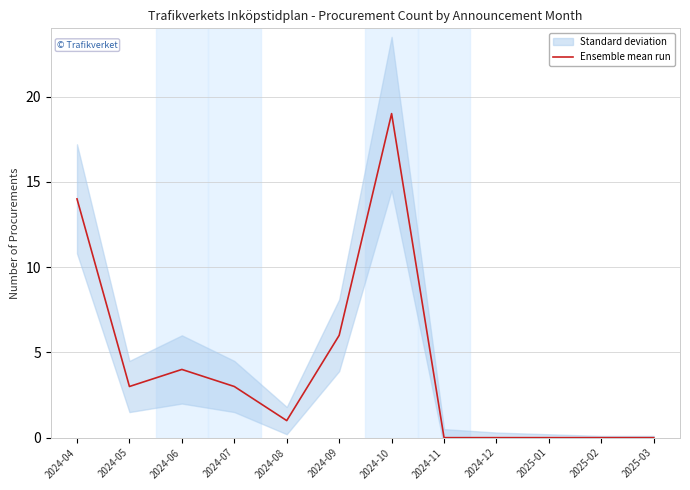

Between 2025-03 and 2024-04, which is larger?

2024-04